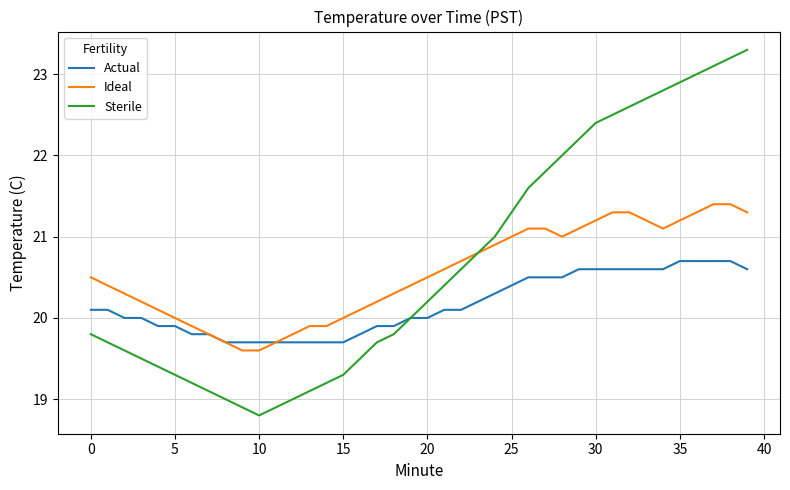

What are all the series names shown in the legend?

Actual, Ideal, Sterile